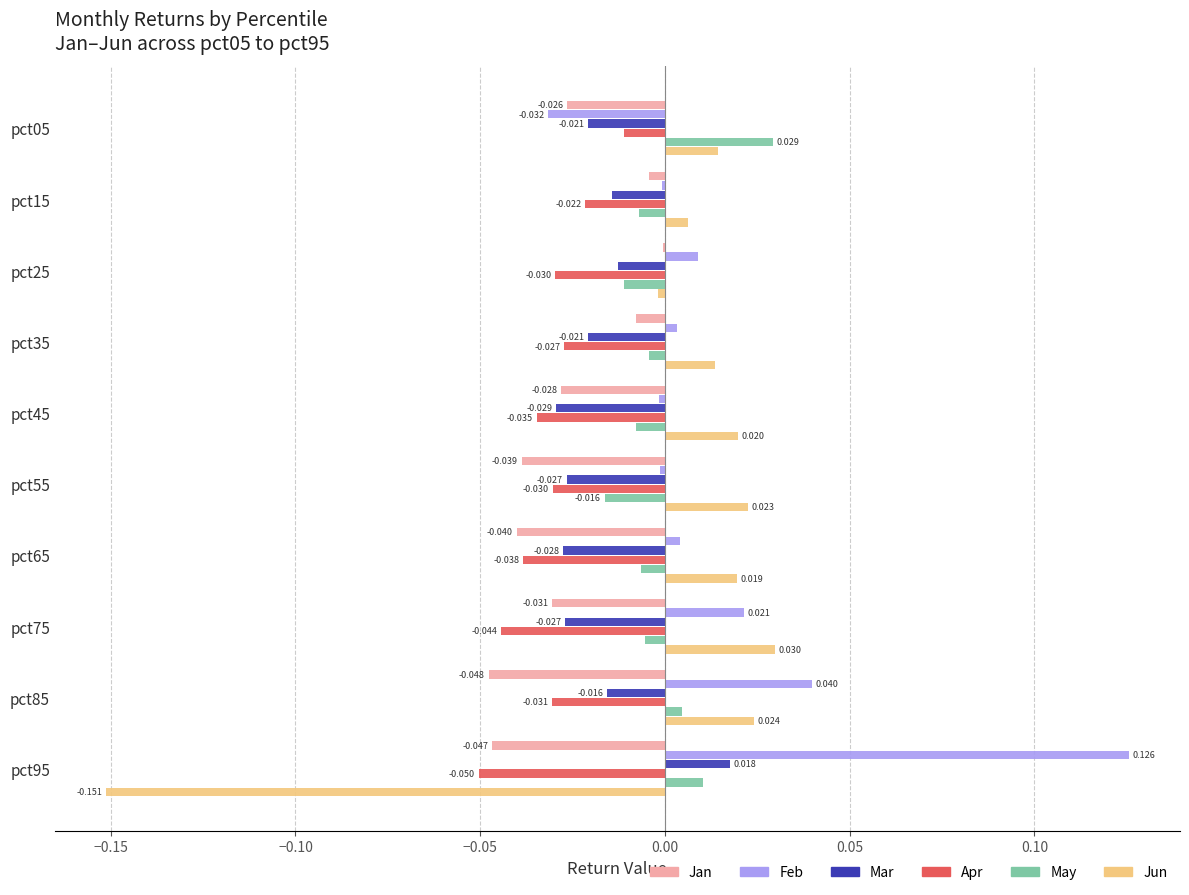

Which series has the largest total across all categories?

Feb